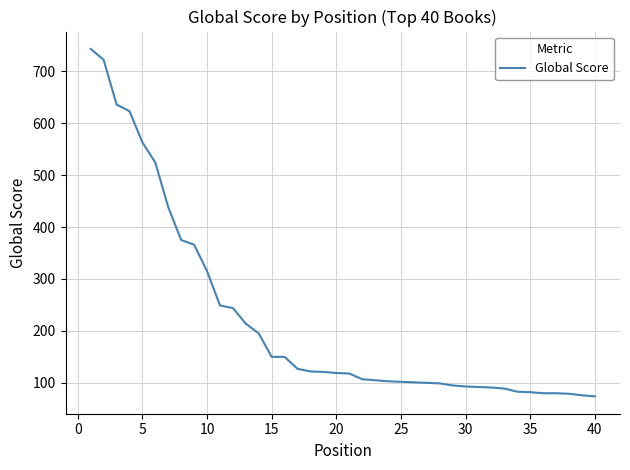

What is the greatest value displayed?

743